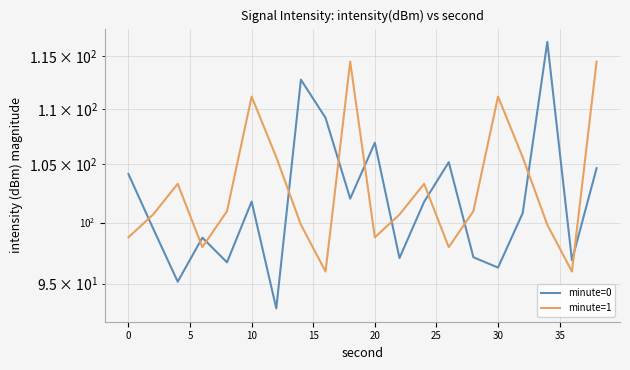

How many values in the minute=1 series exceed 100?

12